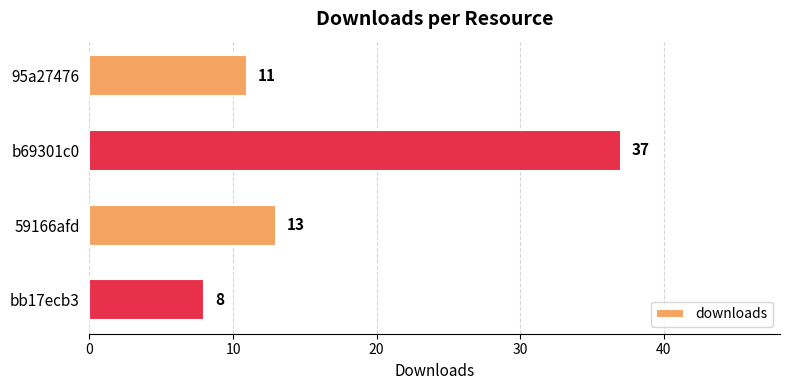

Reading top to bottom, extract all data points from this chart.

11	37	13	8